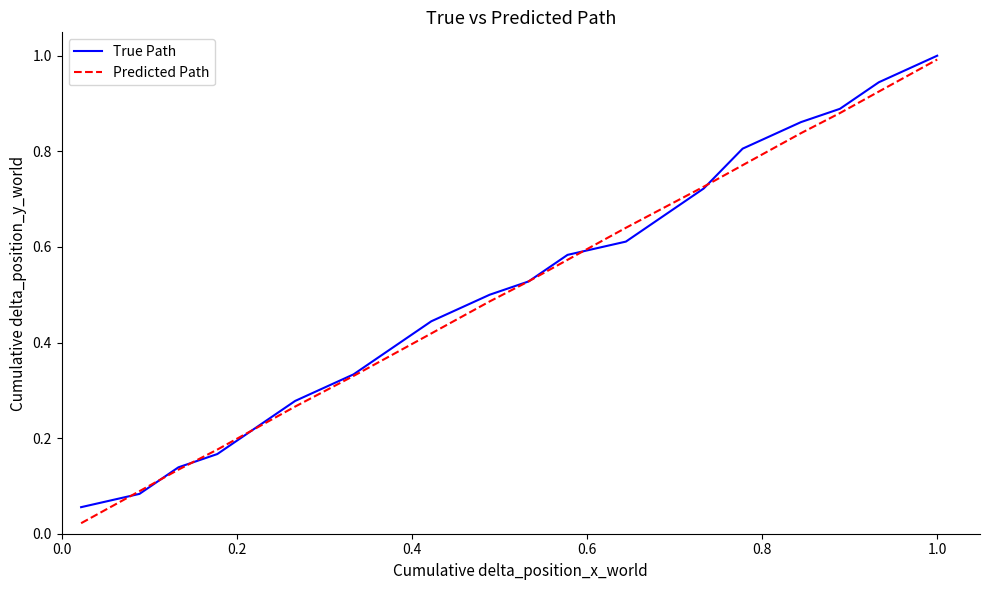

Which series has the largest range (max minus min)?

Predicted Path